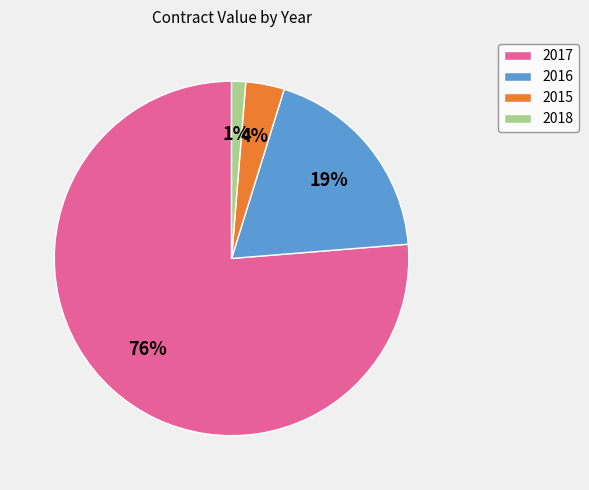

Which slice is the largest?

2017